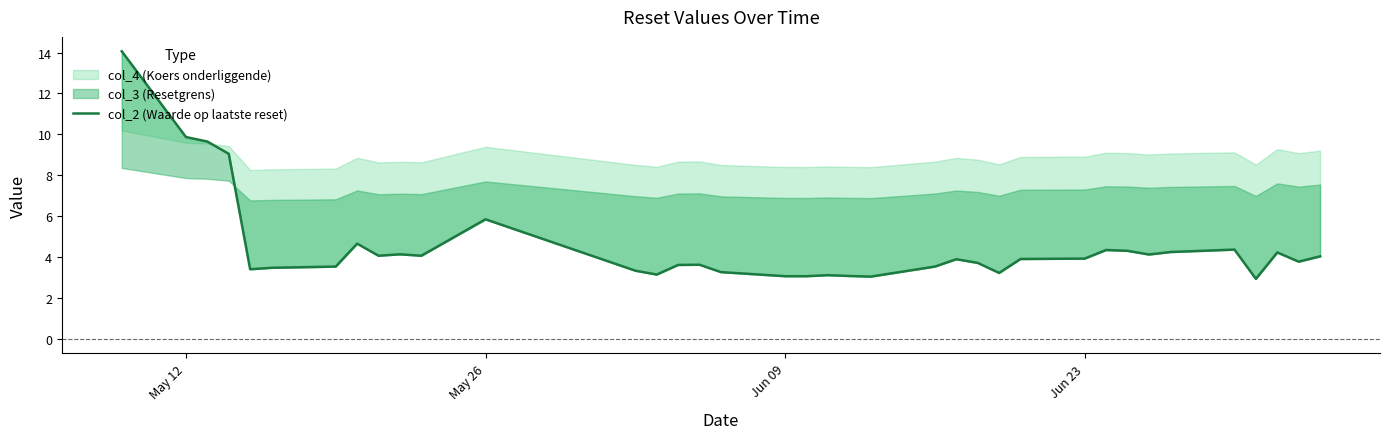

What is the minimum value shown in the chart?

2.9